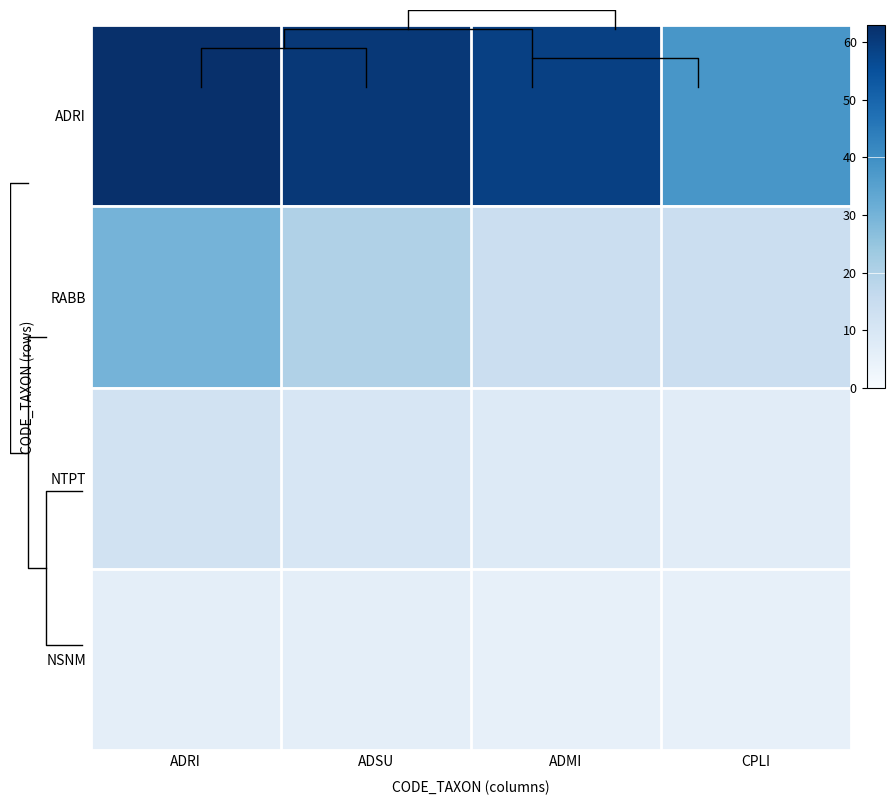

What is the difference between the ADRI values at CPLI and ADRI?

25